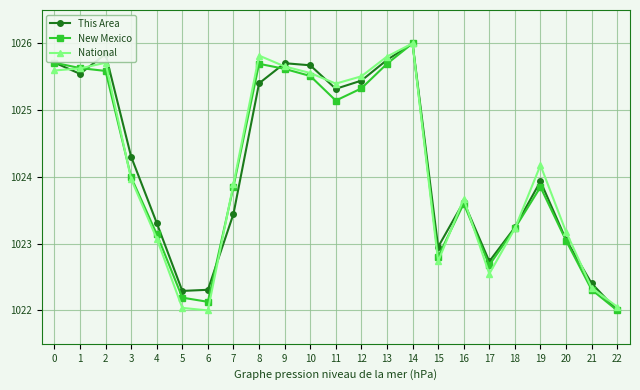

At which label is New Mexico closest to 1024?

3